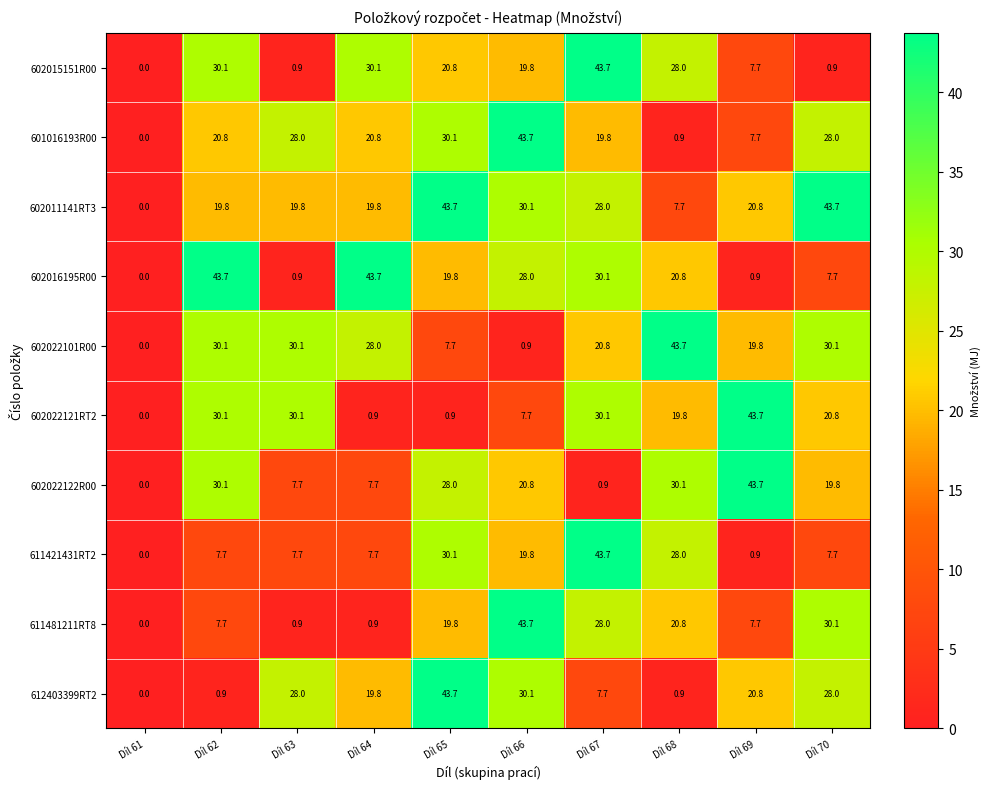

At which category is the sum across all series the highest?

Díl 67